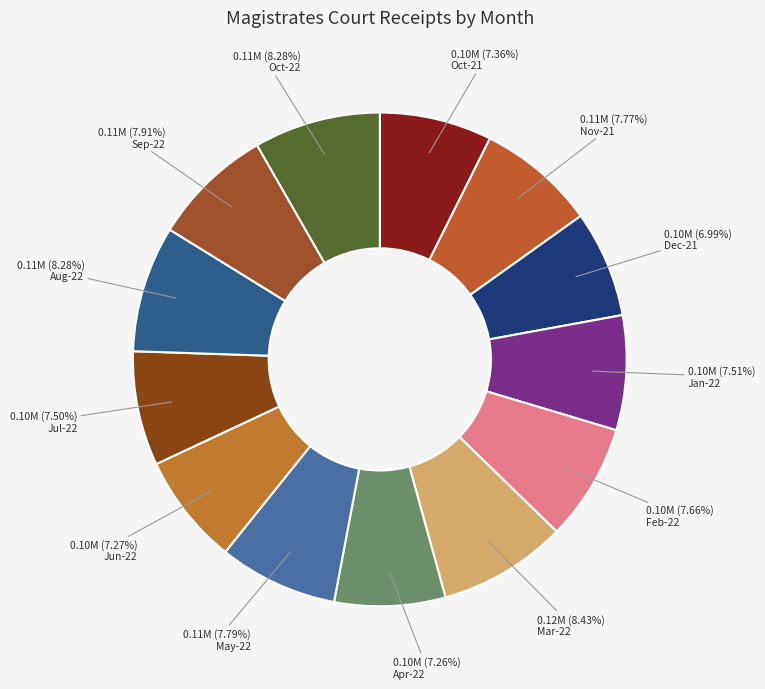

To the nearest percent, what percentage of the pie is Aug-22?

8%